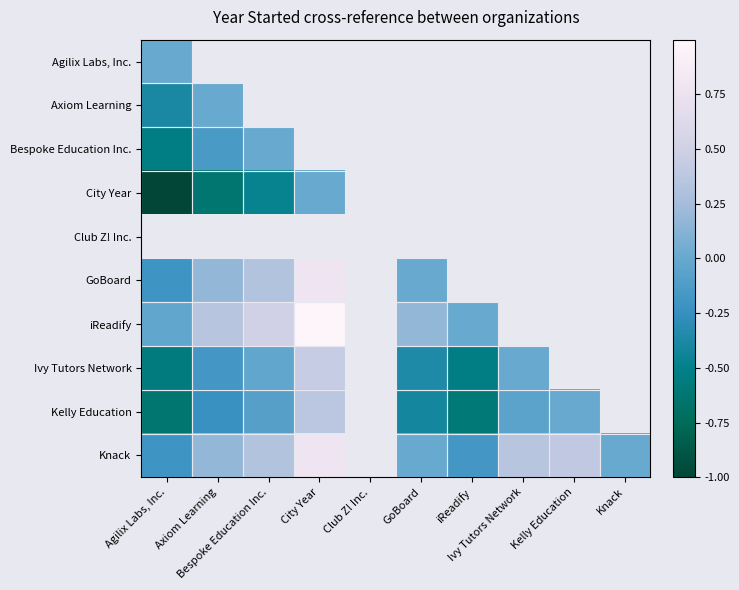

Where is Ivy Tutors Network nearest to the value 0?

Ivy Tutors Network